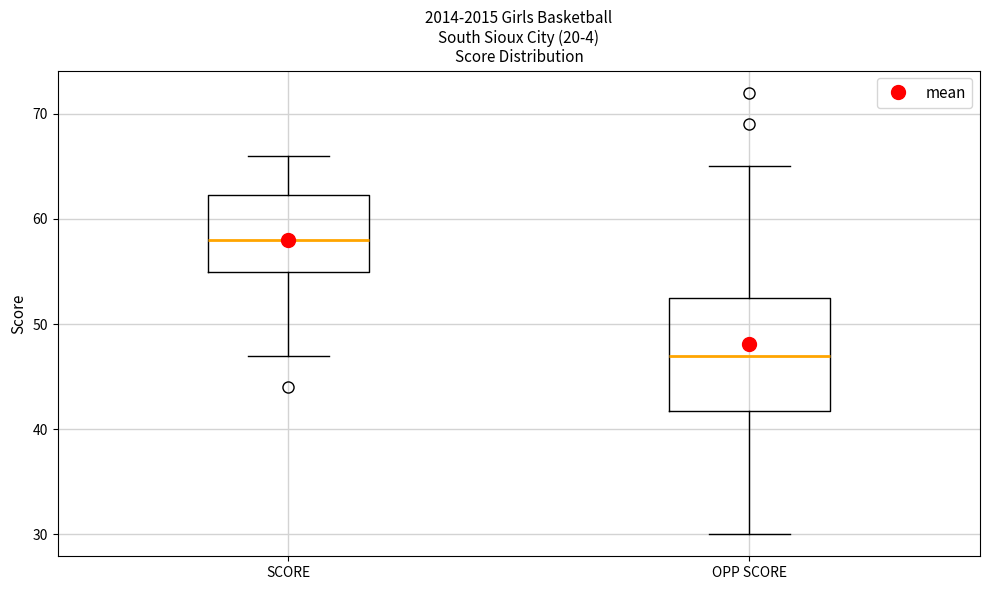

Which box is the tallest, from its lower edge to its upper edge?

OPP SCORE